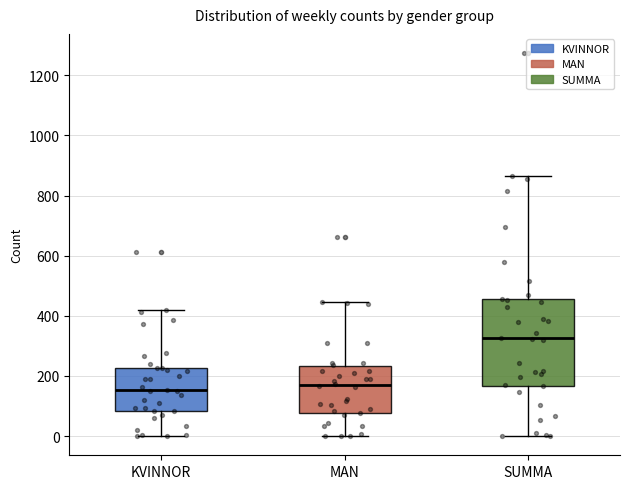

Which box has the highest median line?

SUMMA